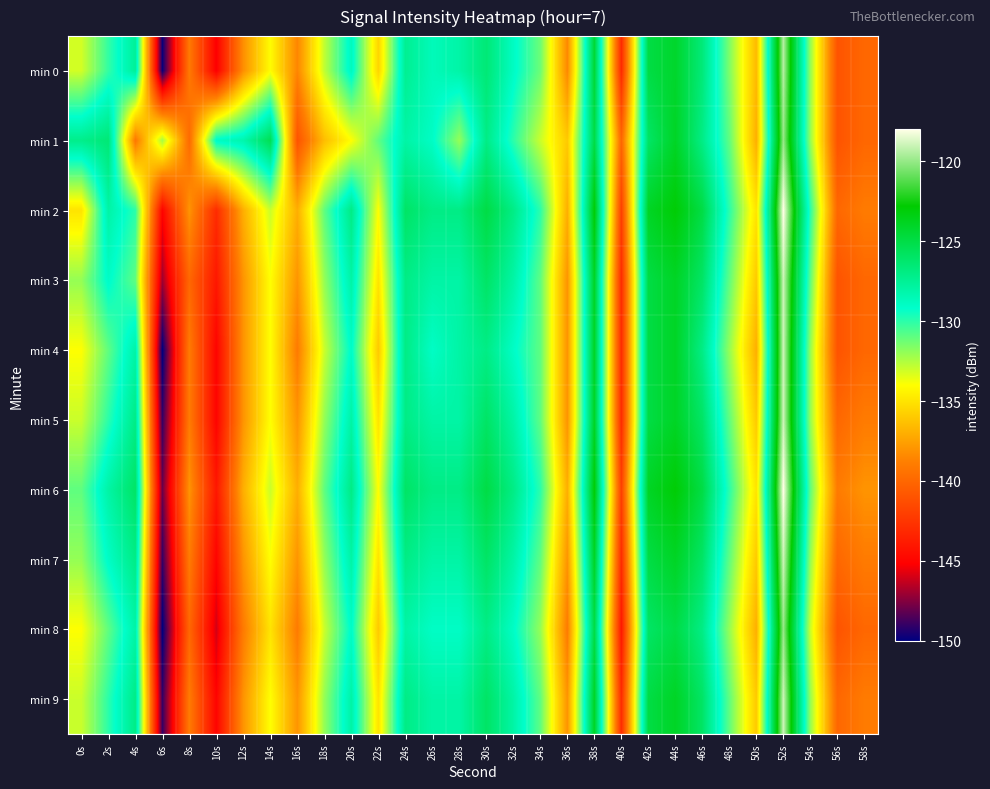

What is the spread (max minus min) of values at 10s?

17.1